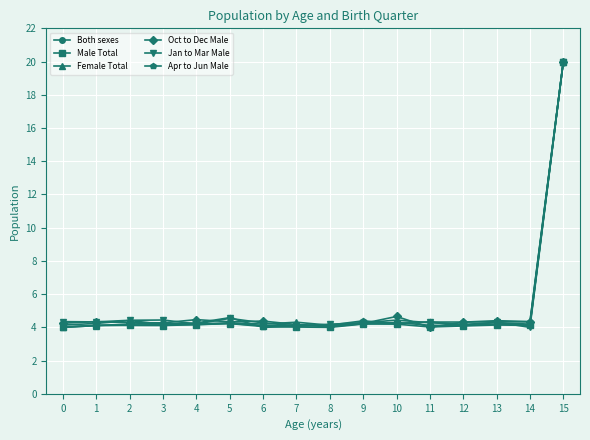

How many series are shown in this chart?

6